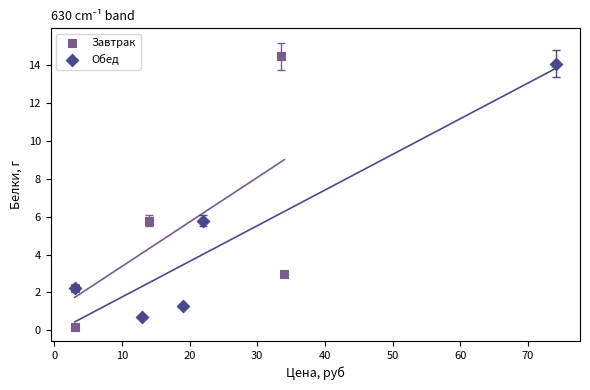

Which series contains the highest Y value?

Завтрак